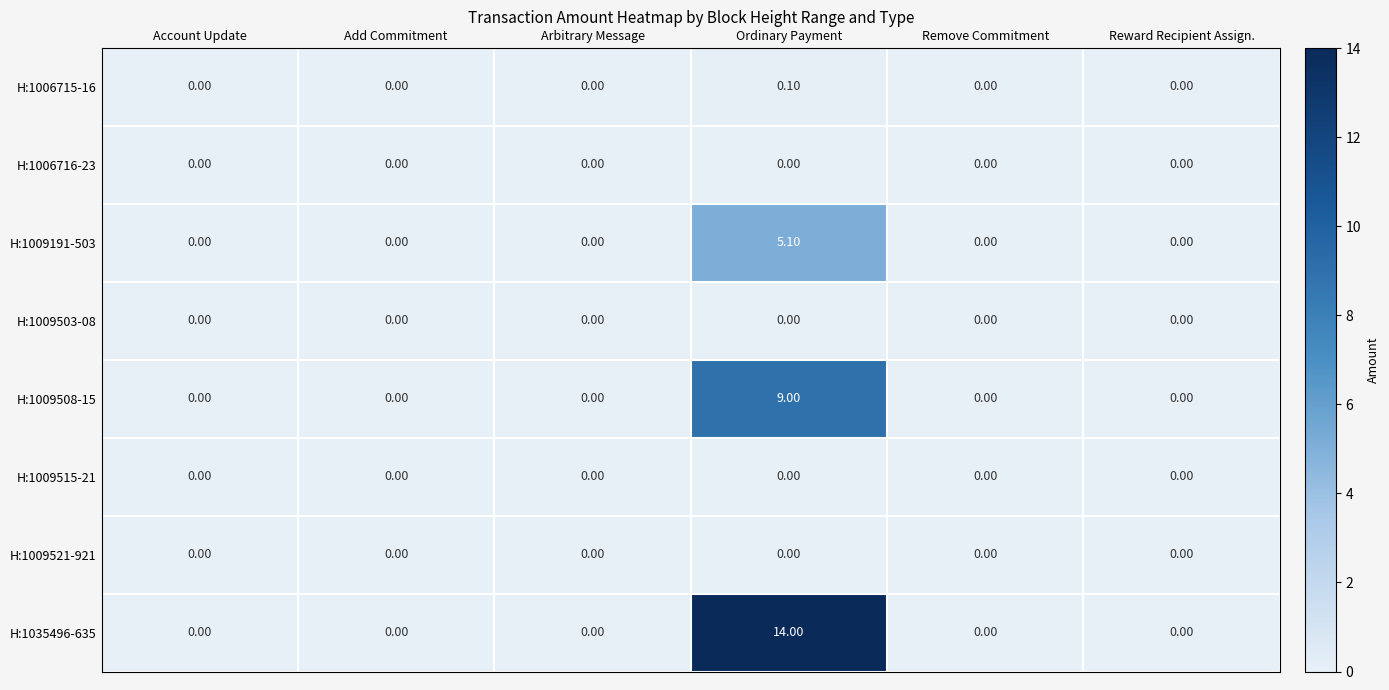

How many values in H:1009191-503 are above zero?

1